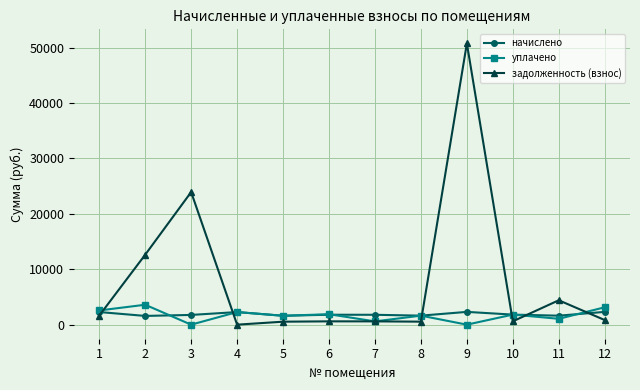

Which series has the largest total across all categories?

задолженность (взнос)